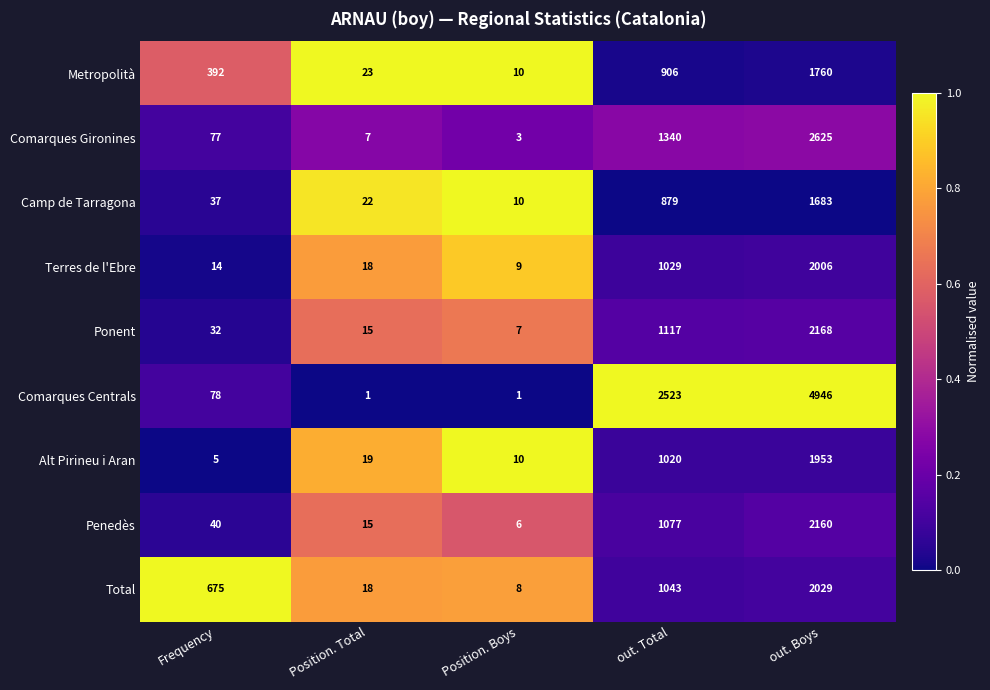

What is the minimum value for Total?

8